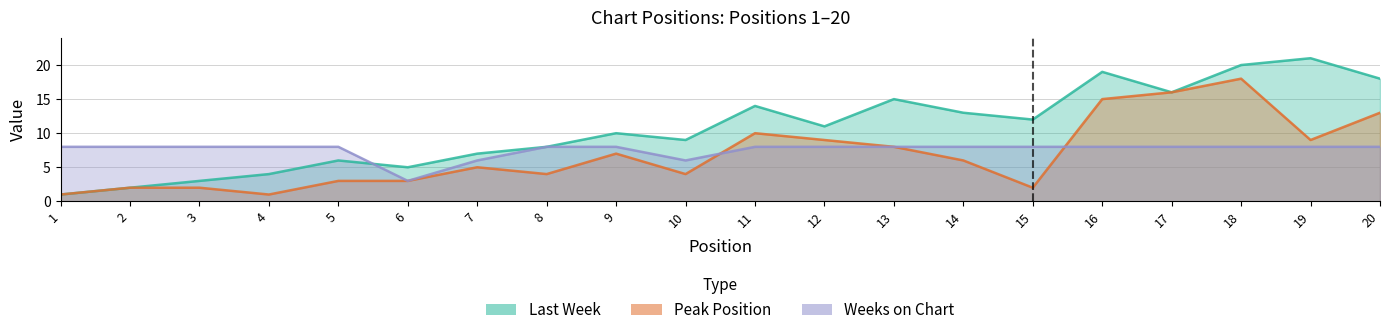

What is the sum of the Peak Position values at 10 and 13?

12